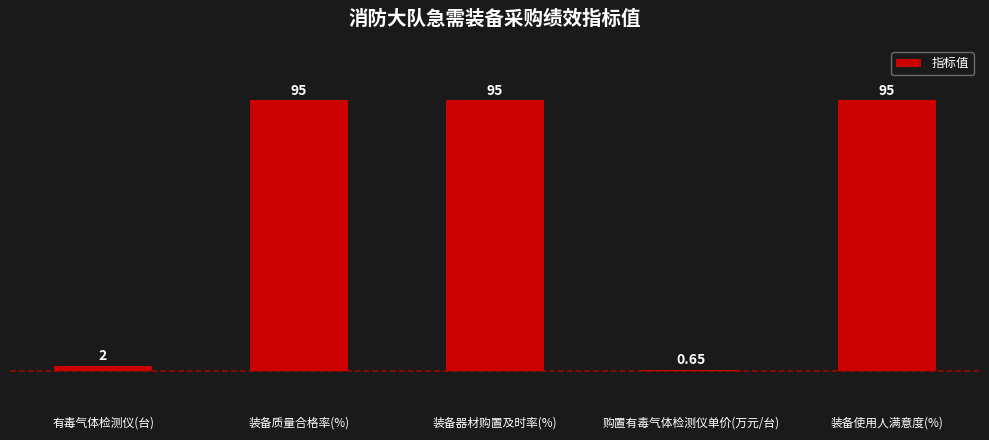

At which label is the value closest to 47?

有毒气体检测仪(台)